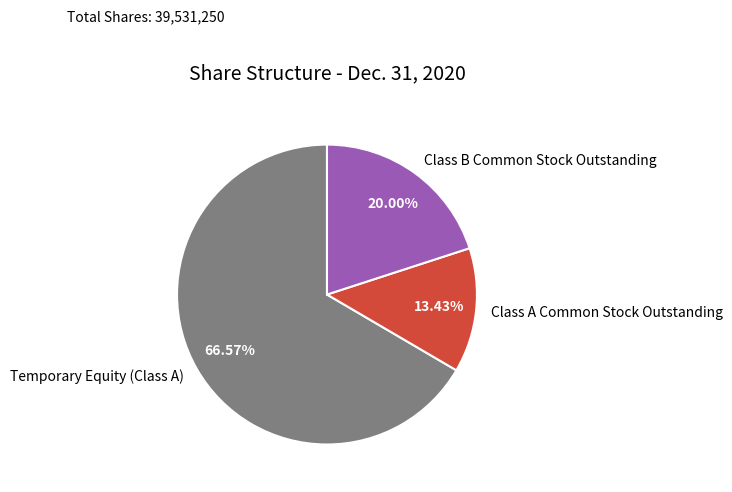

What percentage is the Class B Common Stock Outstanding slice, to the nearest percent?

20%